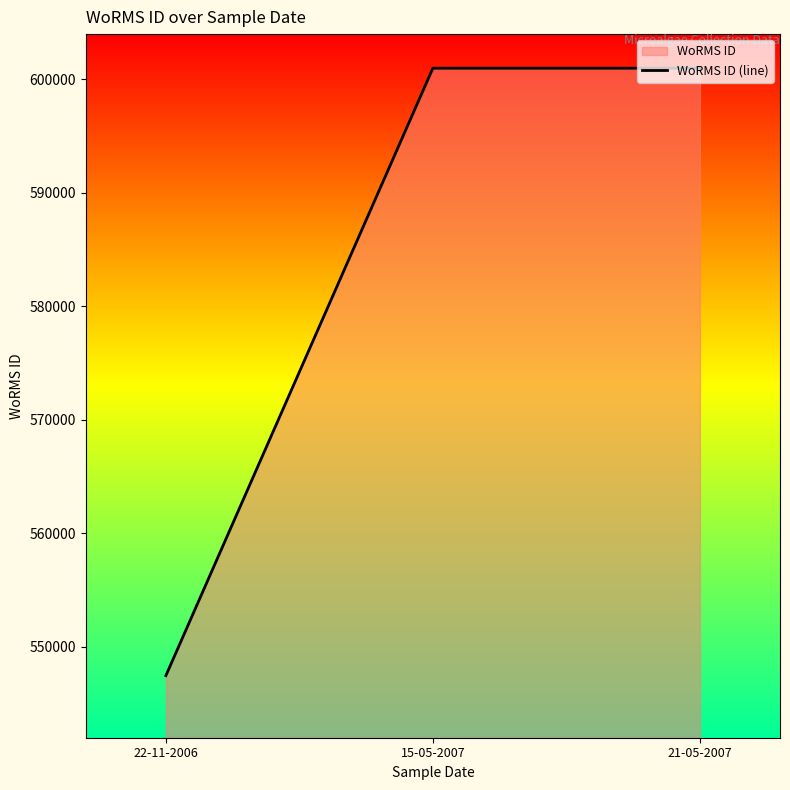

Where is the data nearest to the value 574214?

22-11-2006